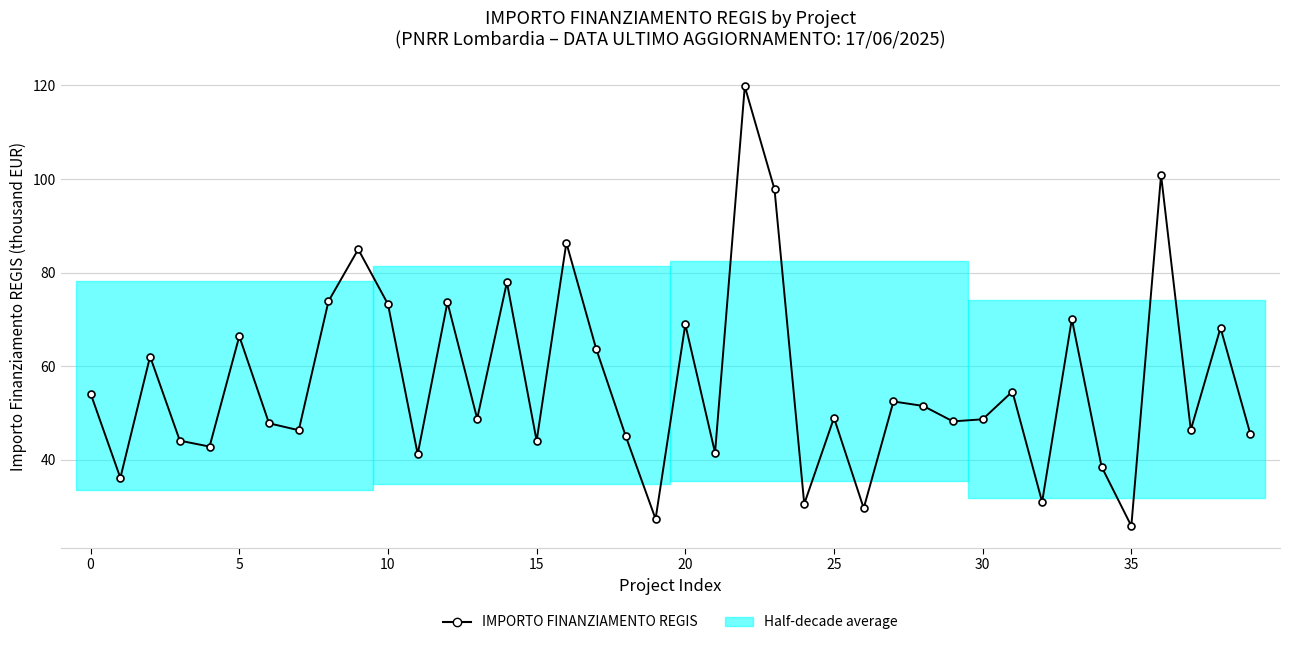

What is the sum of all values?

2258.8